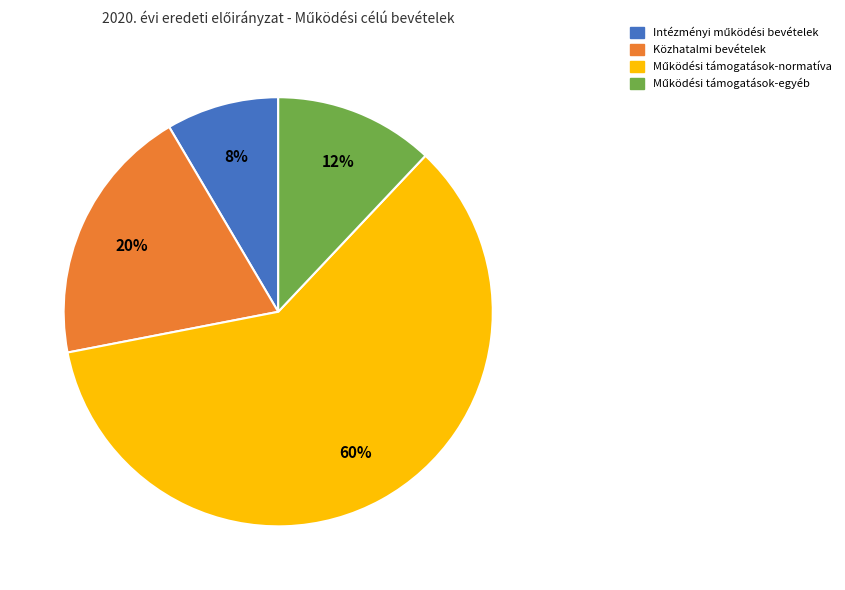

Is there a majority slice in this chart?

Yes